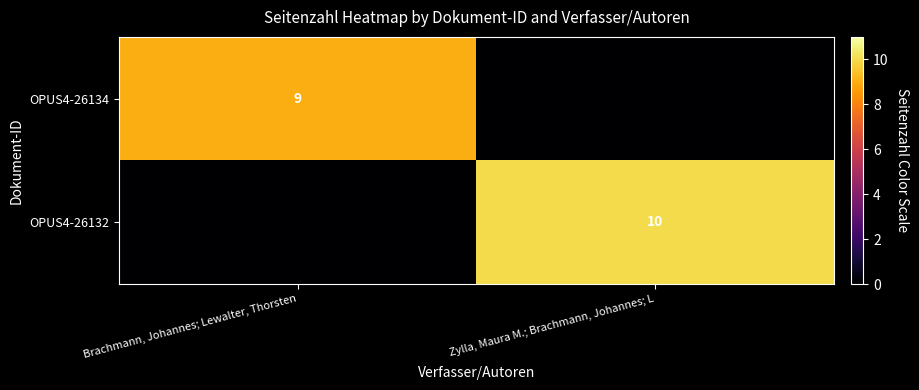

The OPUS4-26132 series shows 14 at Zylla, Maura M.; Brachmann, Johannes; L. True or false?

False